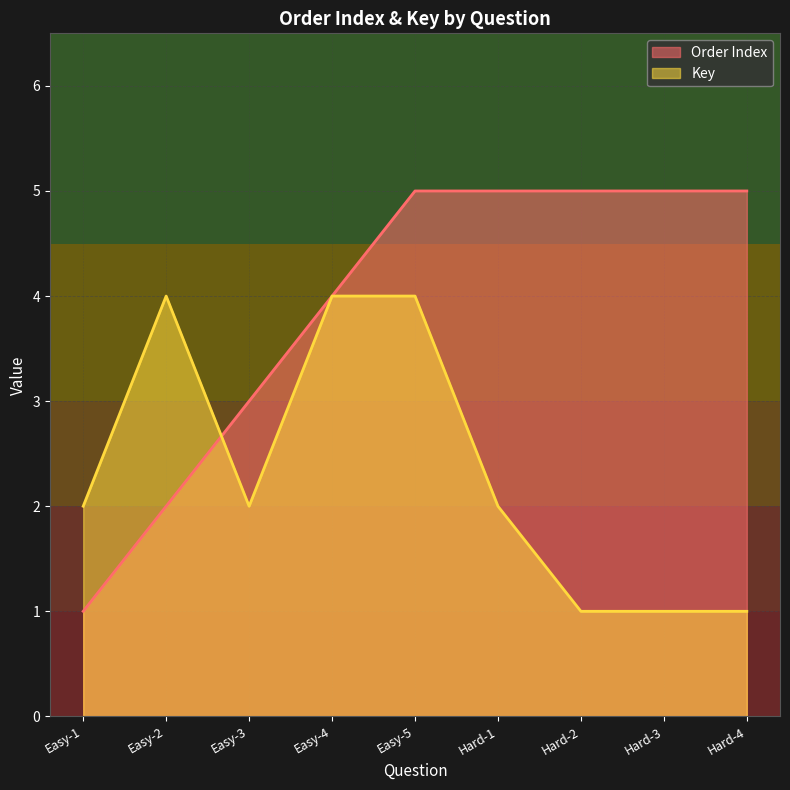

What is the sum of all Key values?

21